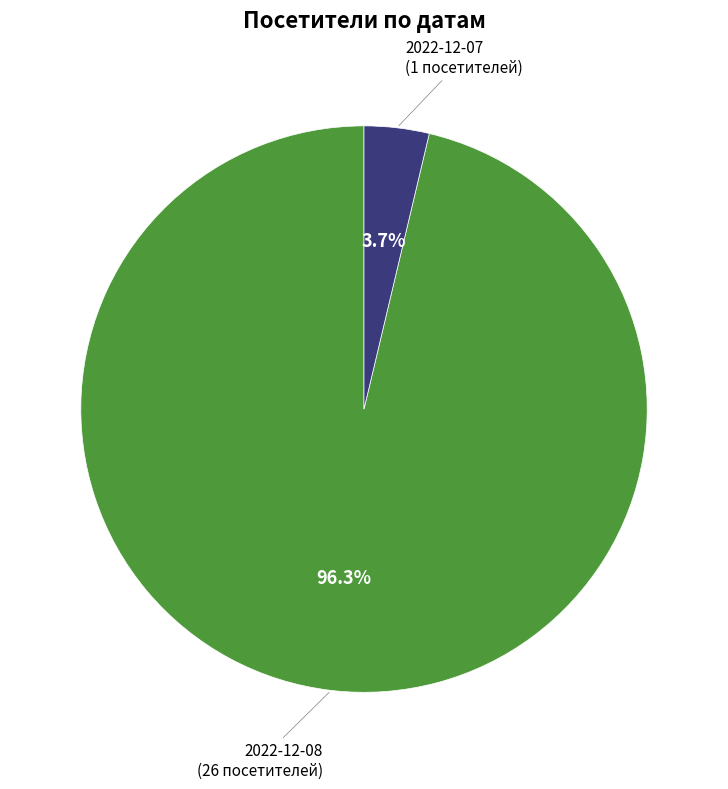

Does any single category account for the majority?

Yes